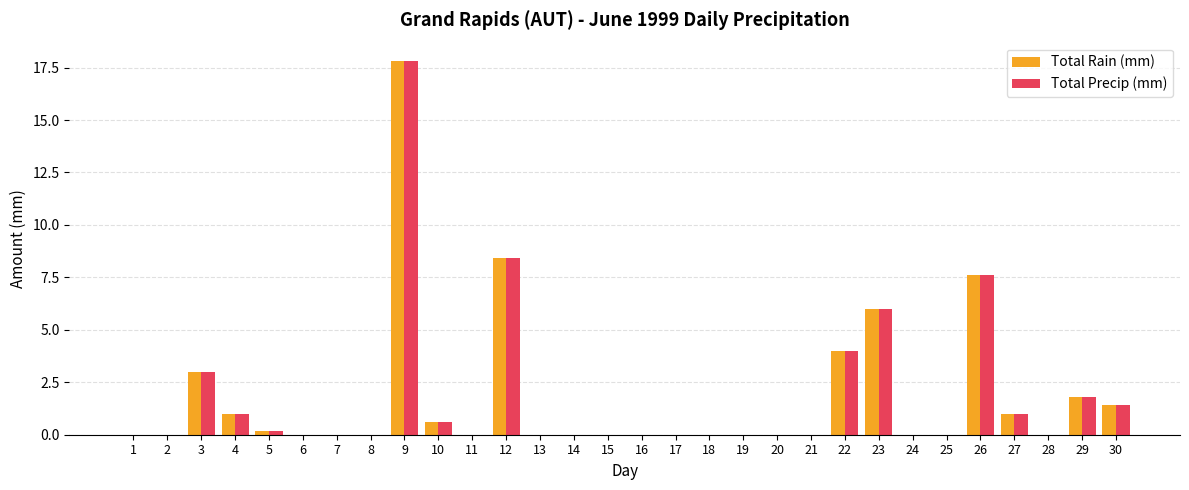

What is the sum of the Total Precip (mm) values at 12 and 19?

8.4